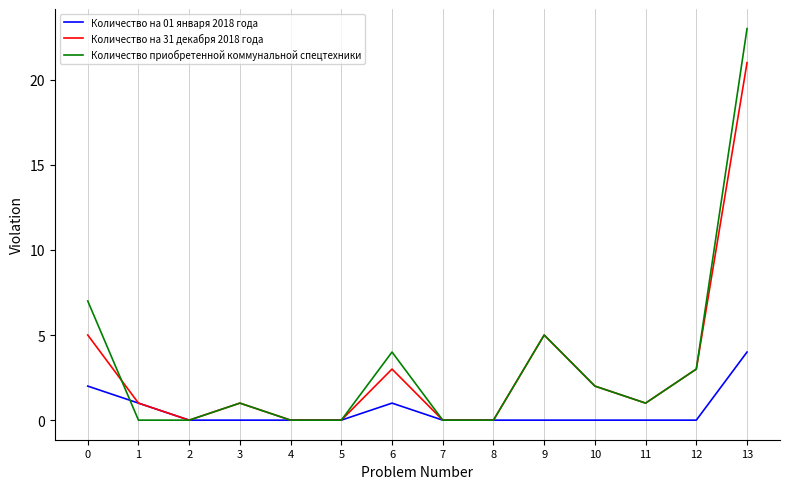

Reading left to right, list all the values displayed in this chart.

Количество на 01 января 2018 года: 2	1	0	0	0	0	1	0	0	0	0	0	0	4
Количество на 31 декабря 2018 года: 5	1	0	1	0	0	3	0	0	5	2	1	3	21
Количество приобретенной коммунальной спецтехники: 7	0	0	1	0	0	4	0	0	5	2	1	3	23